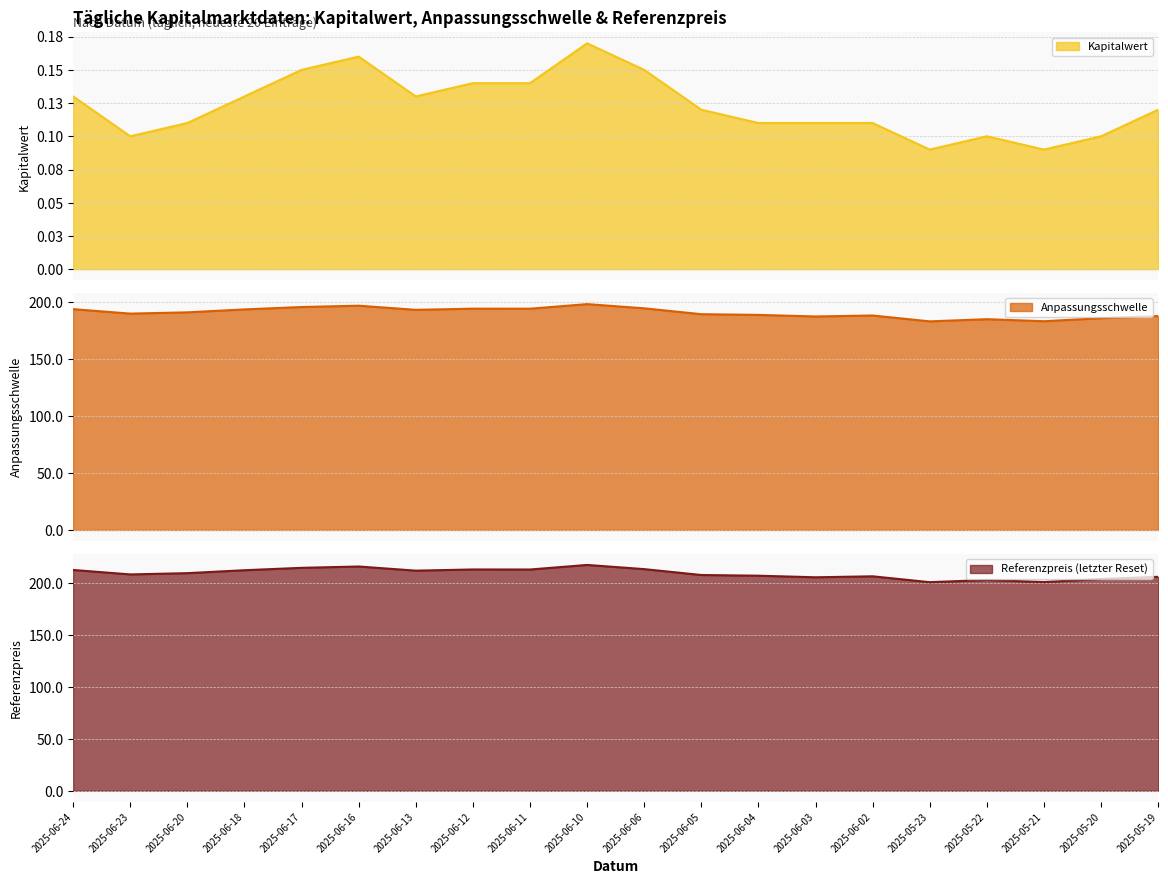

What is the value of the Kapitalwert point at the 9th from the left?

0.1